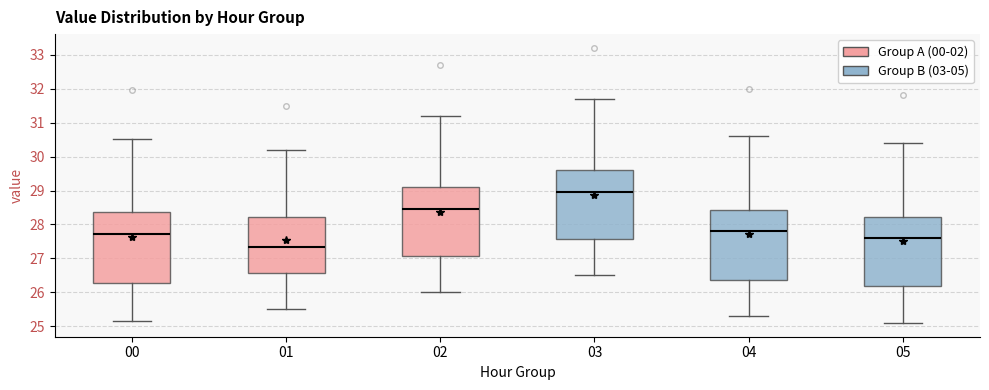

Where does the lower whisker of the box at x = 05 end on the y-axis? The values are not printed on the chart, so give them approximately, as read against the axis.

25.1